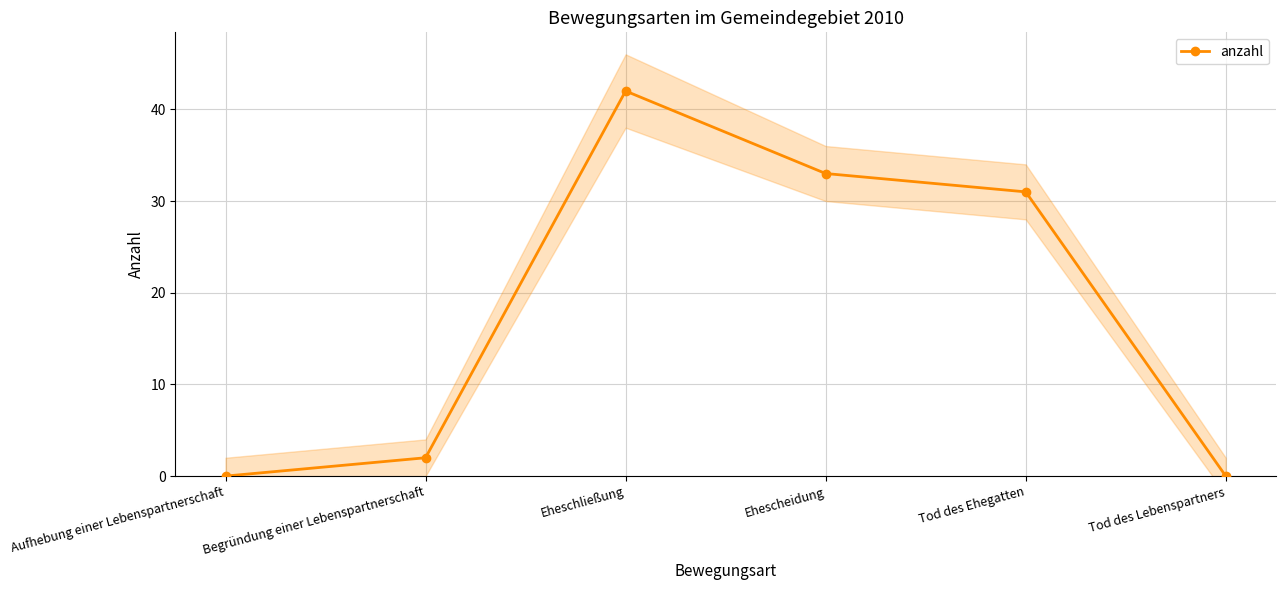

Count the number of categories in the chart.

6